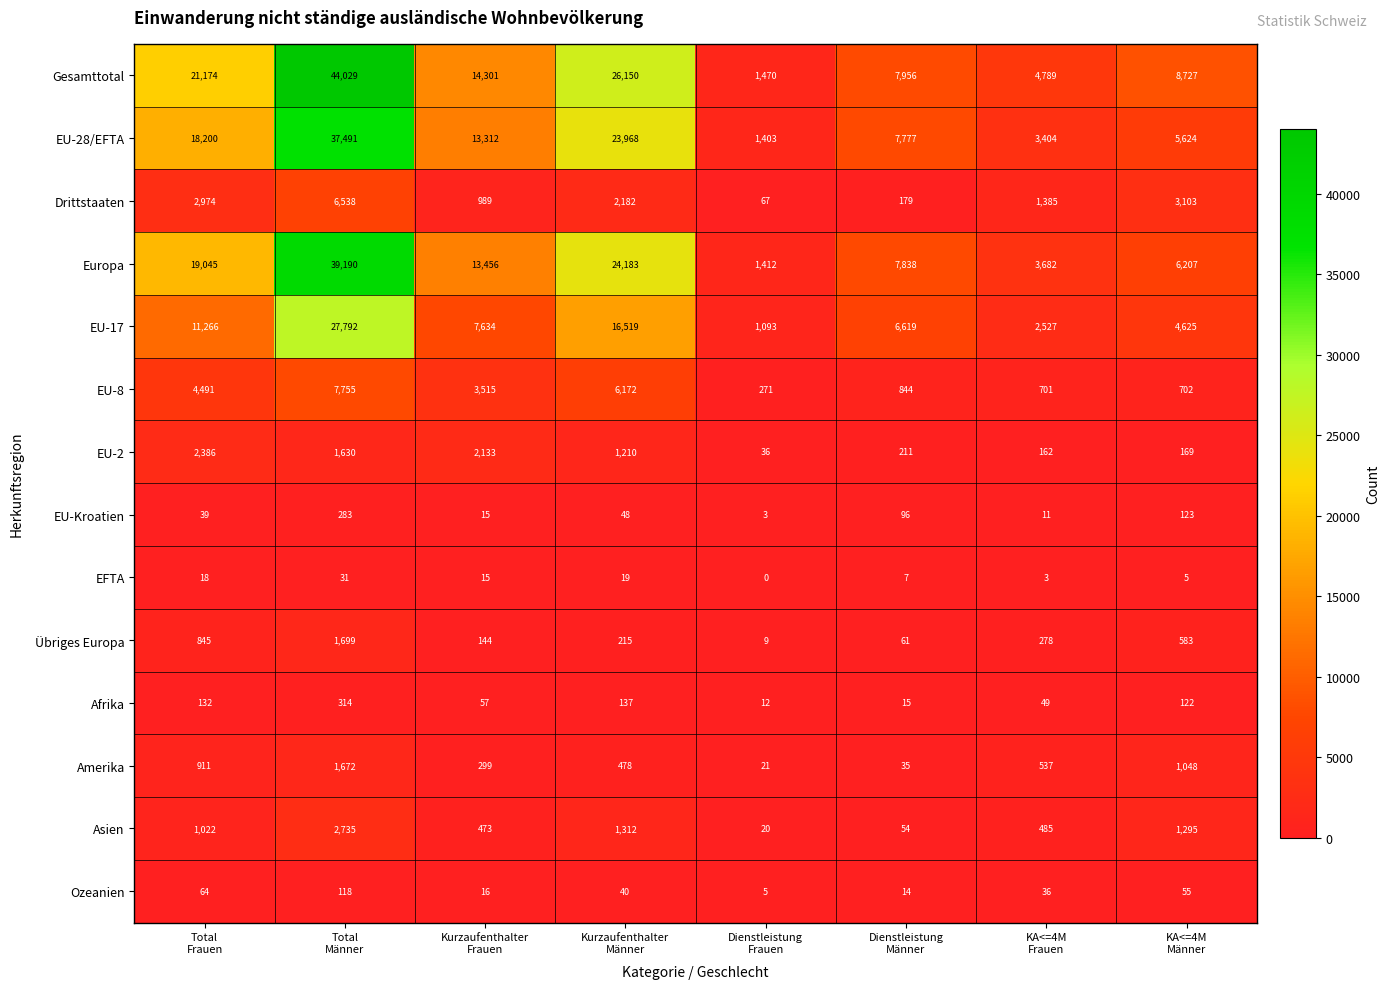

Which series has the largest range (max minus min)?

Gesamttotal